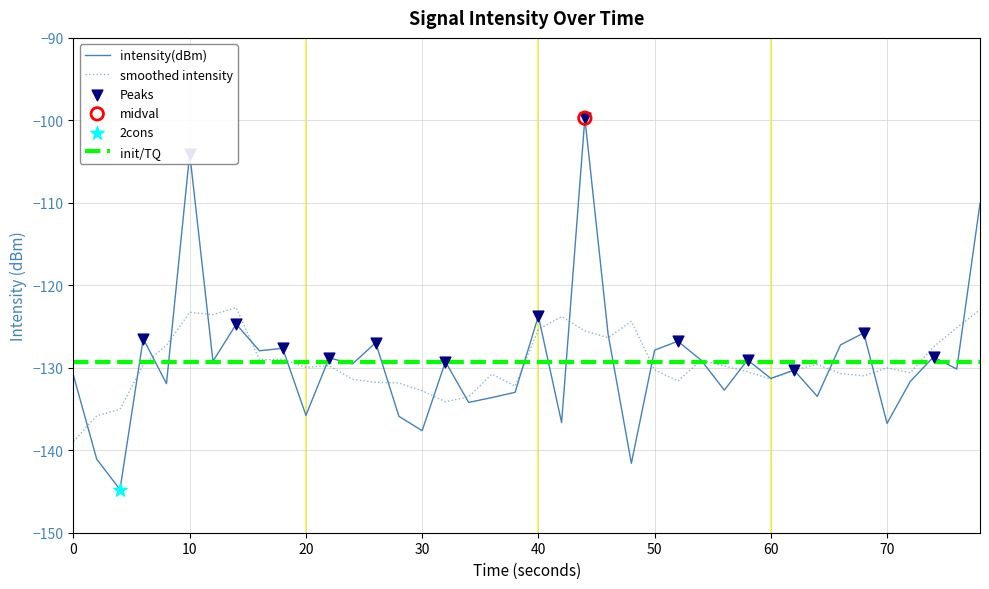

What is the minimum value for intensity(dBm)?

-144.8